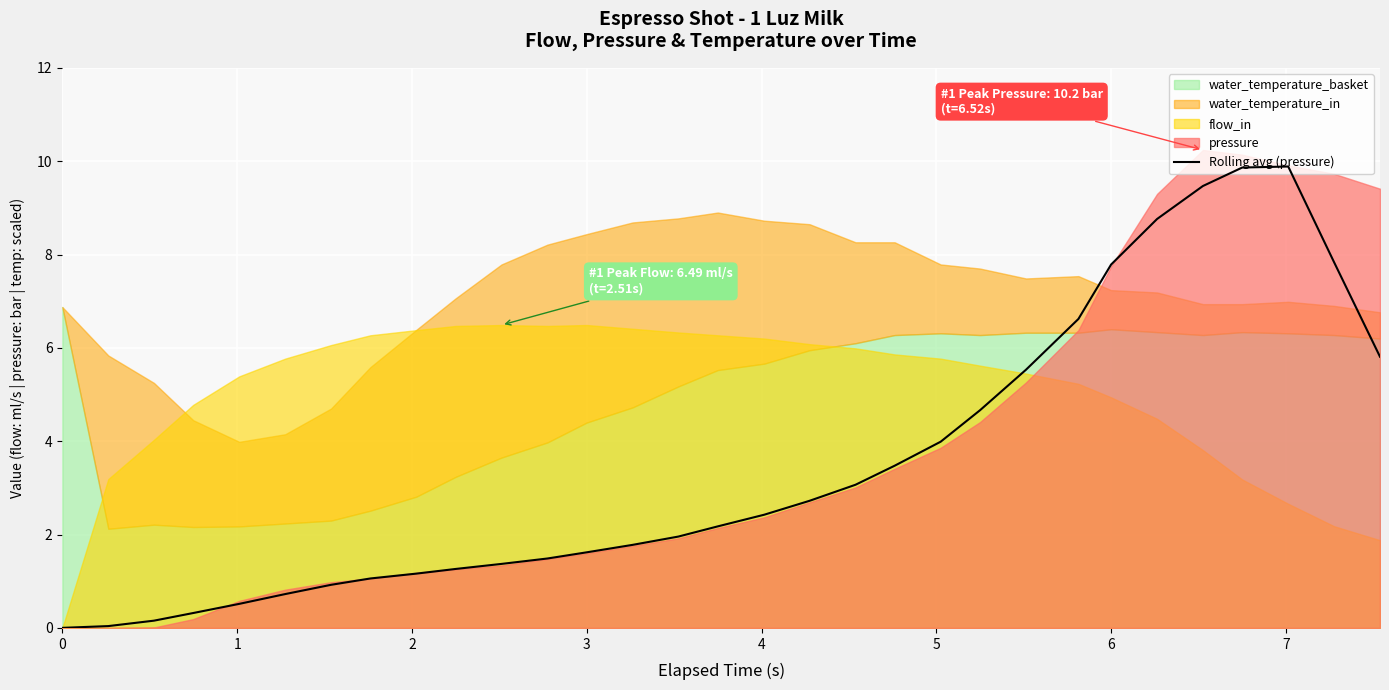

What is the maximum value for Rolling avg (pressure)?

9.9